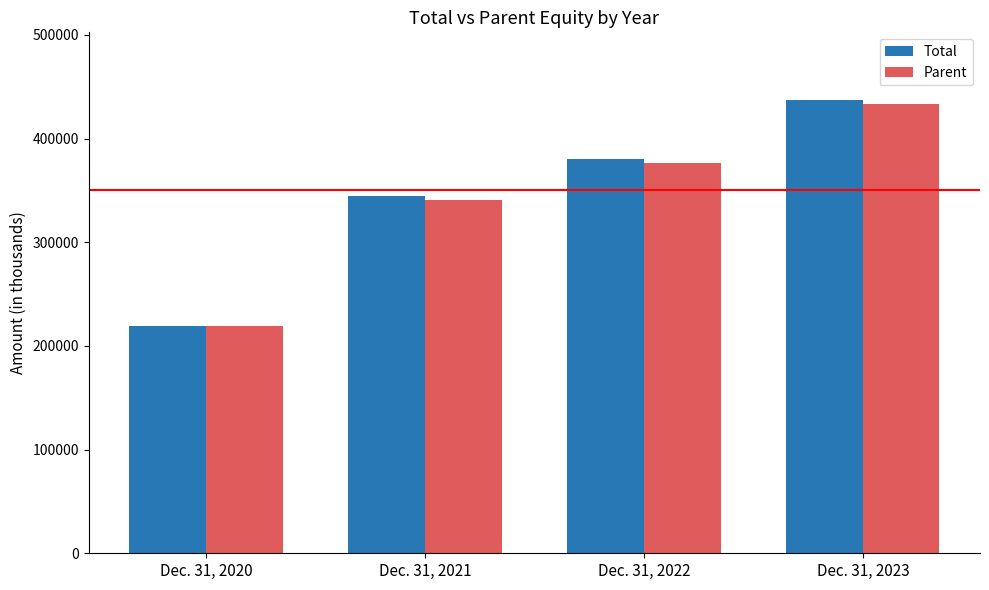

What is the value of the Total bar at the 1st from the left?

219589